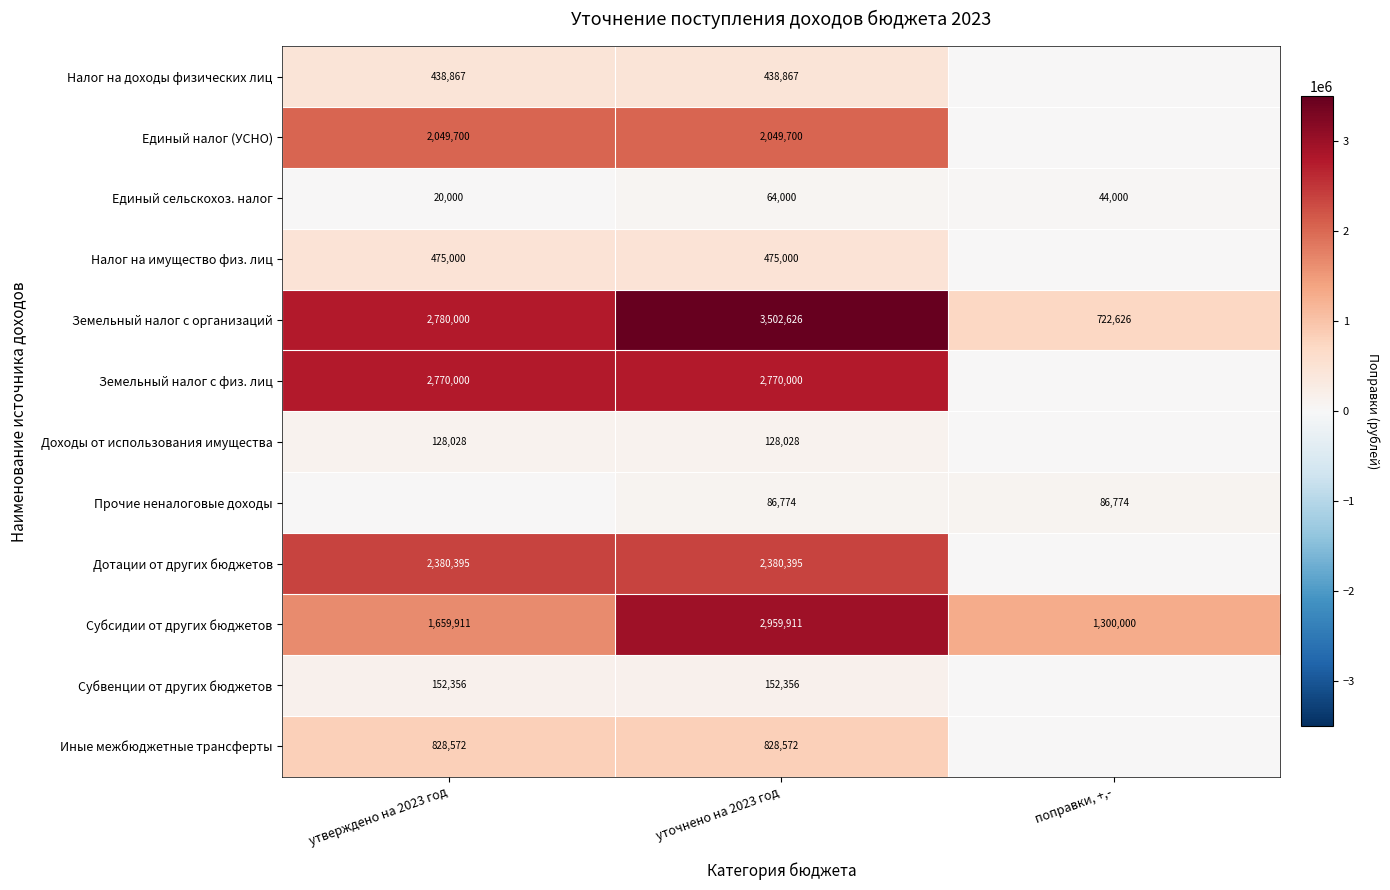

What is the total value across all series at уточнено на 2023 год?

15836229